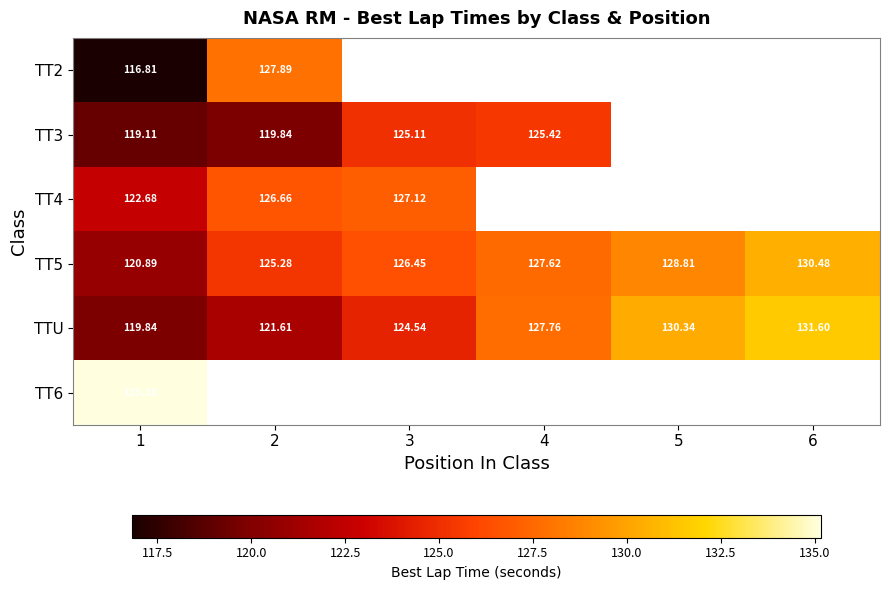

Is the value of TT3 at 2 greater than the value of TT5 at 4?

No